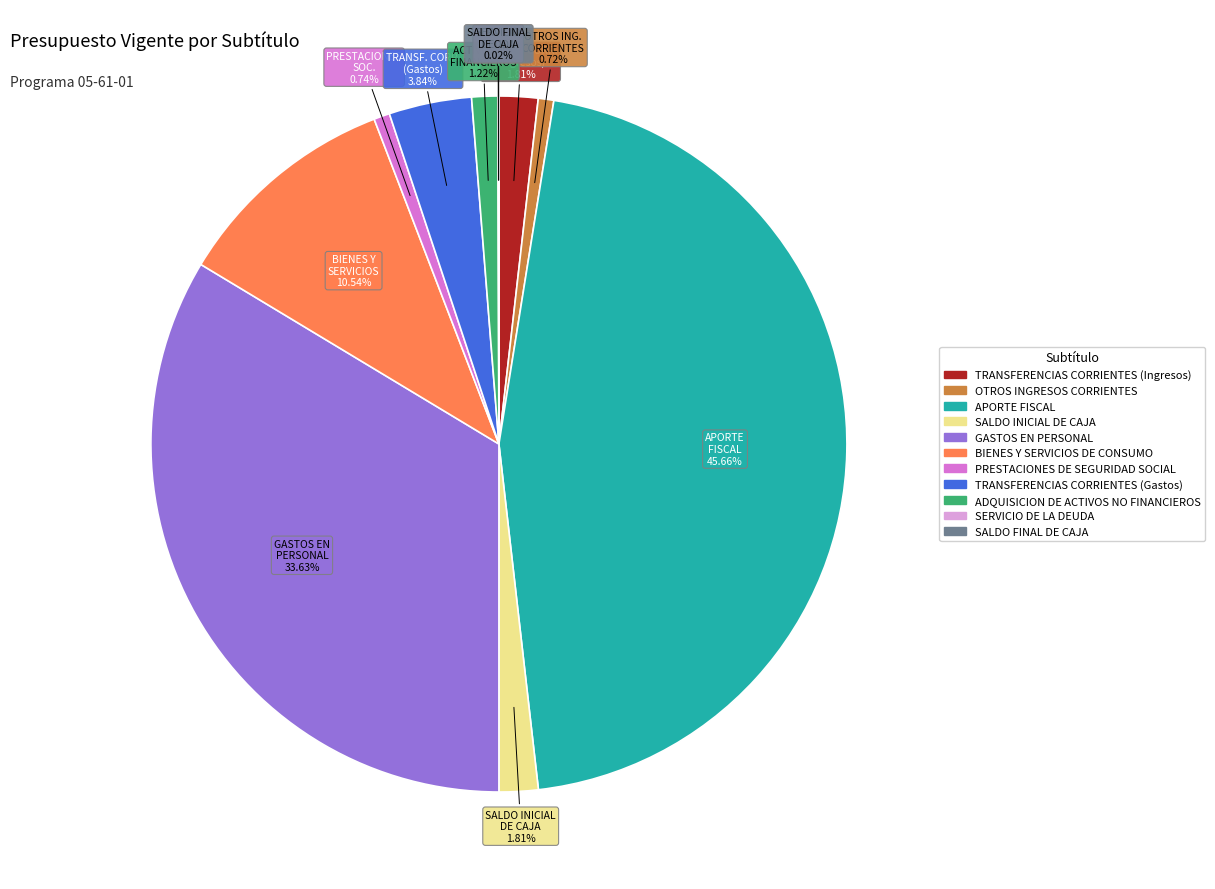

To the nearest percent, what portion does APORTE FISCAL represent?

46%